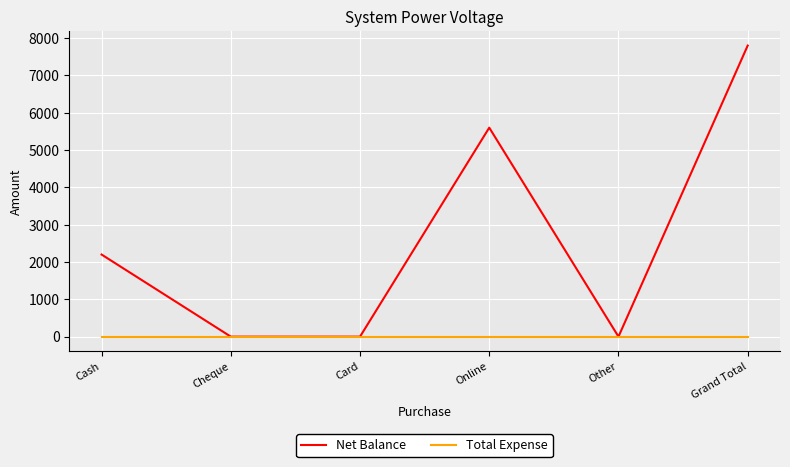

Reading left to right, list all the values displayed in this chart.

Net Balance: Cash=2200	Cheque=0	Card=0	Online=5600	Other=0	Grand Total=7800
Total Expense: Cash=0	Cheque=0	Card=0	Online=0	Other=0	Grand Total=0